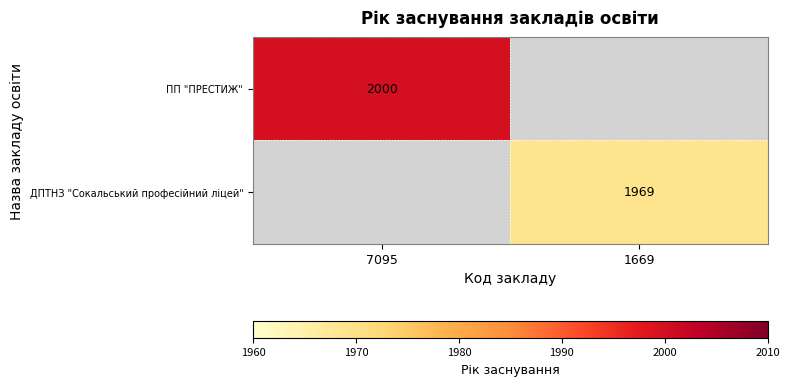

The value of ДПТНЗ "Сокальський професійний ліцей" at 1669 is 3419. True or false?

False